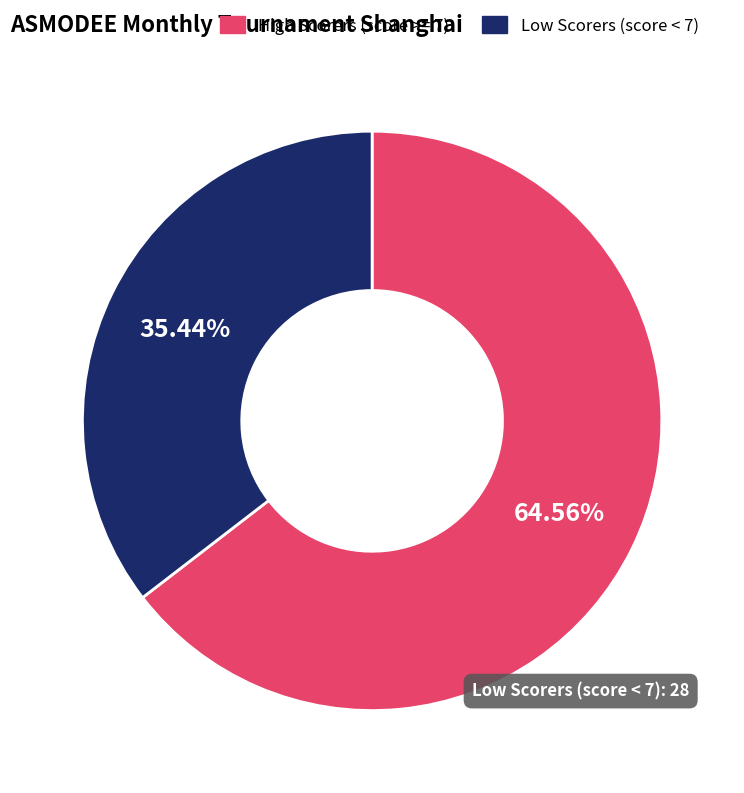

Which has a higher value, Low Scorers (score < 7) or High Scorers (score >= 7)?

High Scorers (score >= 7)